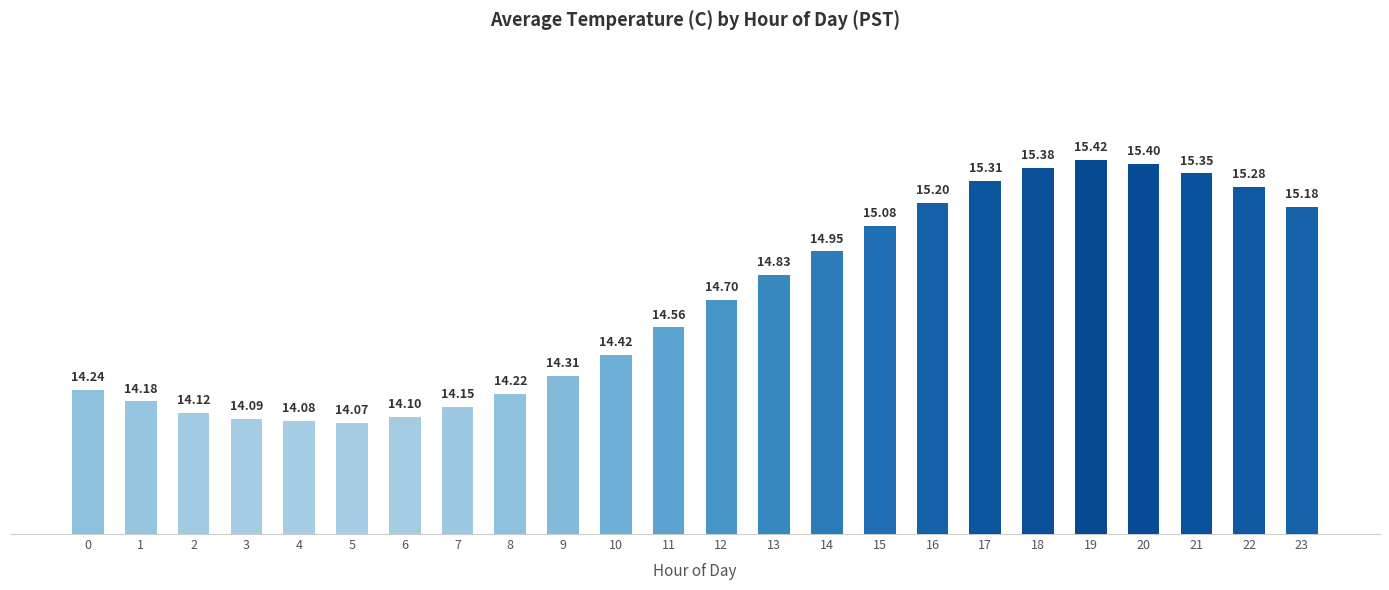

What is the ratio of the value at 13 to the value at 6?

1.1